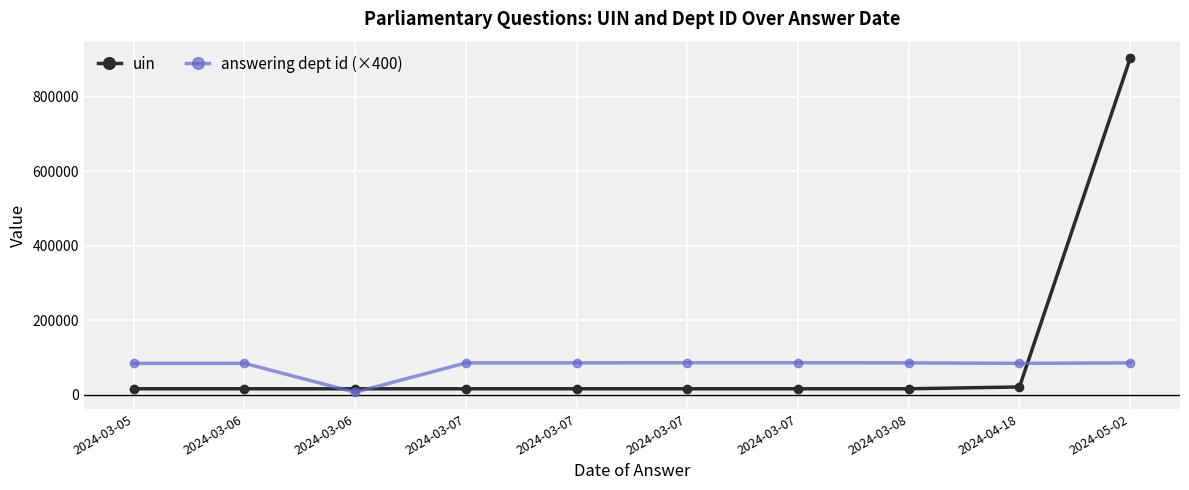

List the series in order of their peak value, lowest first.

answering dept id (×400), uin